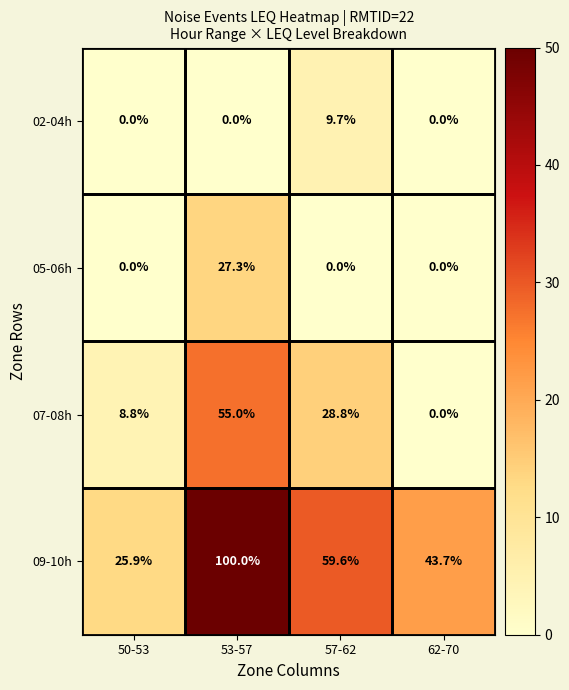

What is the total value across all series at 50-53?

34.7